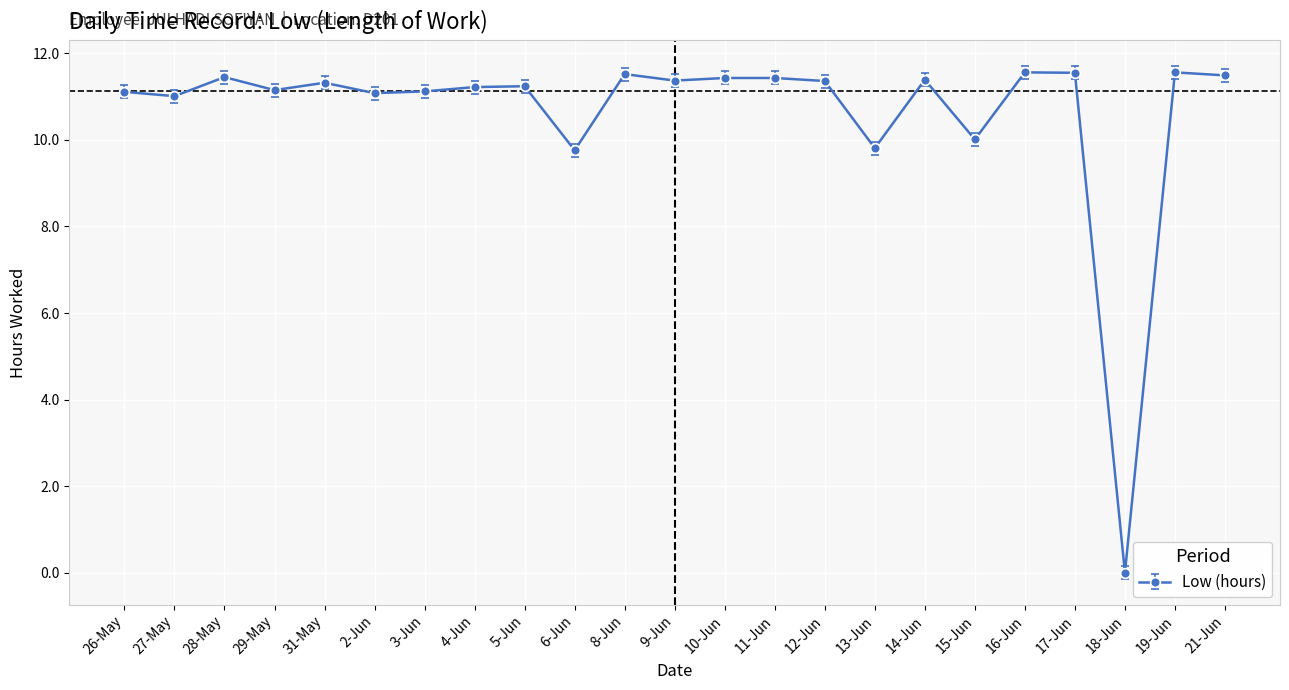

Between 13-Jun and 21-Jun, which is larger?

21-Jun